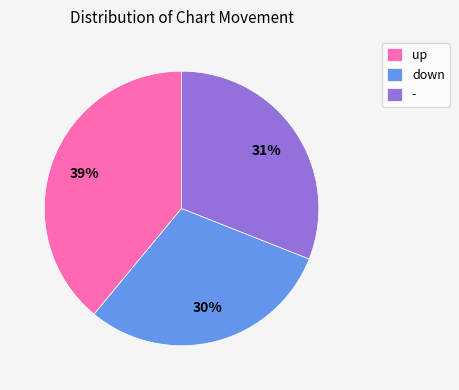

Which category has the biggest portion of the pie?

up